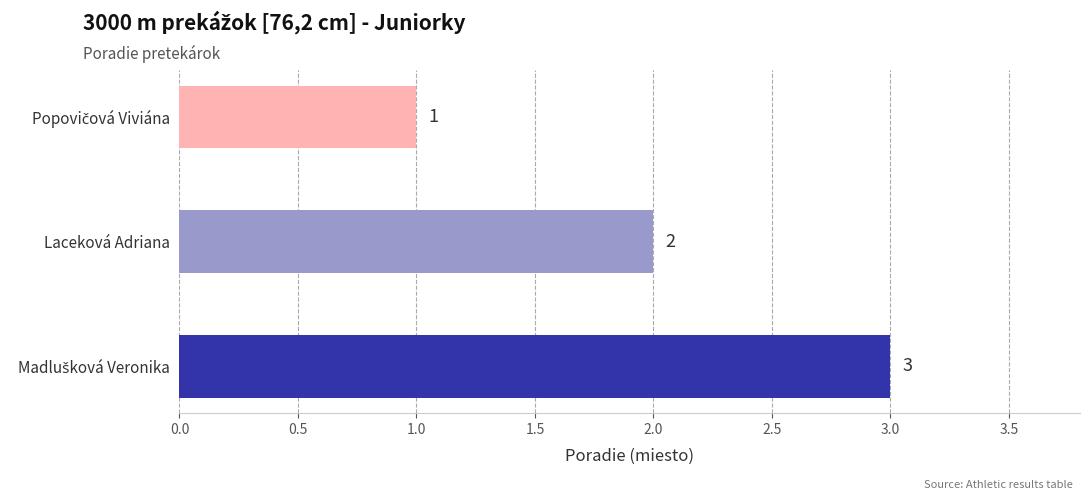

What is the label of the 2nd bar from the bottom?

Laceková Adriana